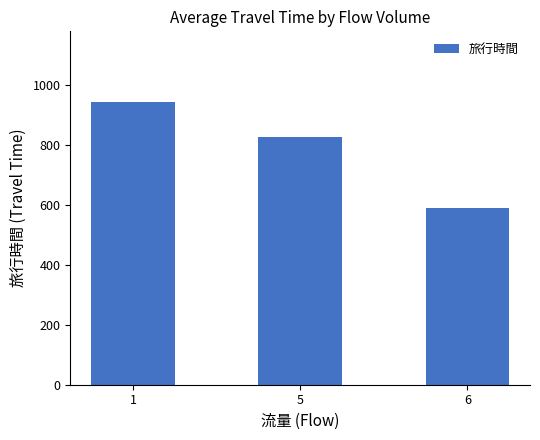

At which category does the chart reach its minimum across all series?

6